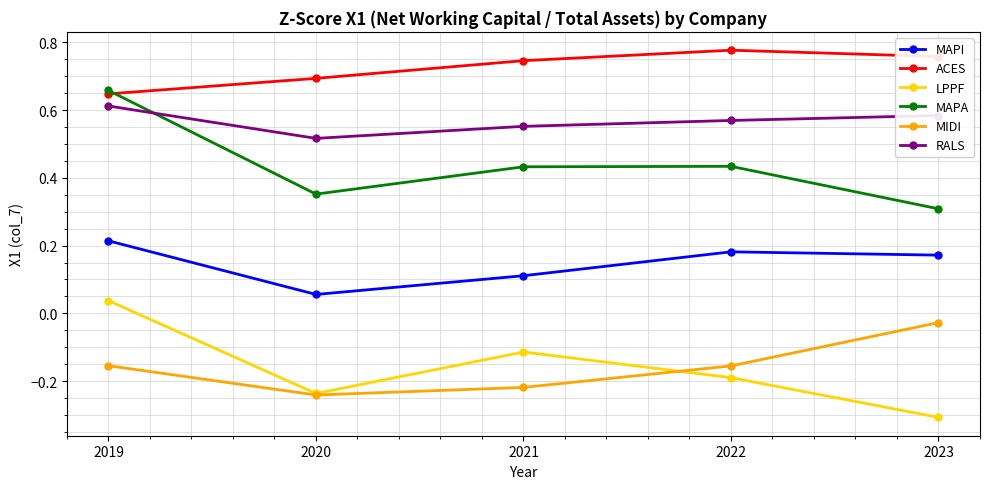

How many ACES values are between 0 and 1?

5